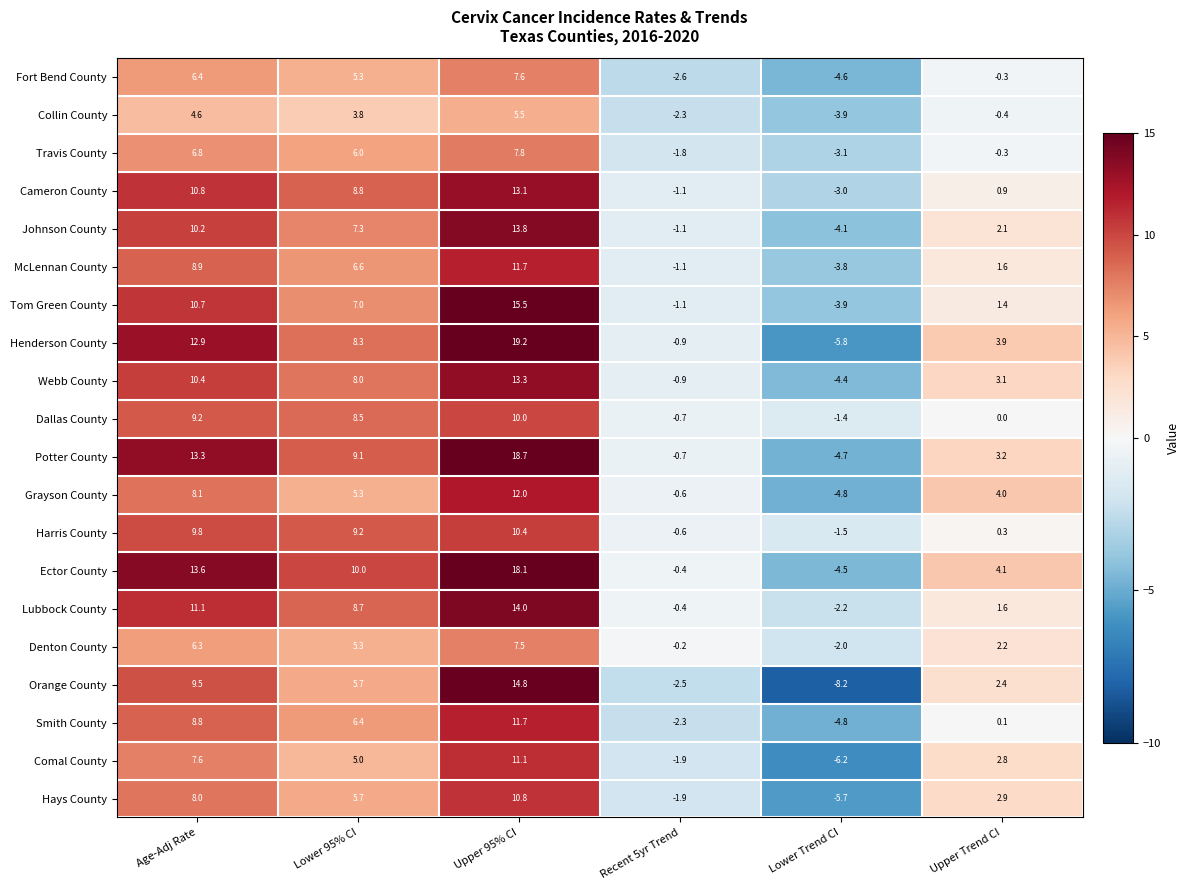

What is the average value of the Orange County series?

3.6